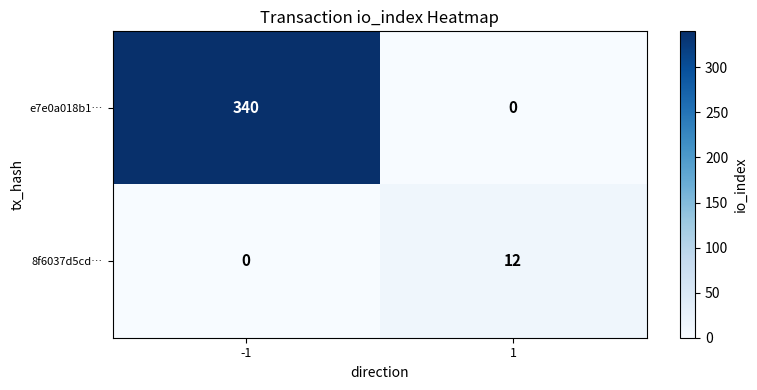

Reading right to left, transcribe all the data shown in this chart.

e7e0a018b1…: 0	340
8f6037d5cd…: 12	0